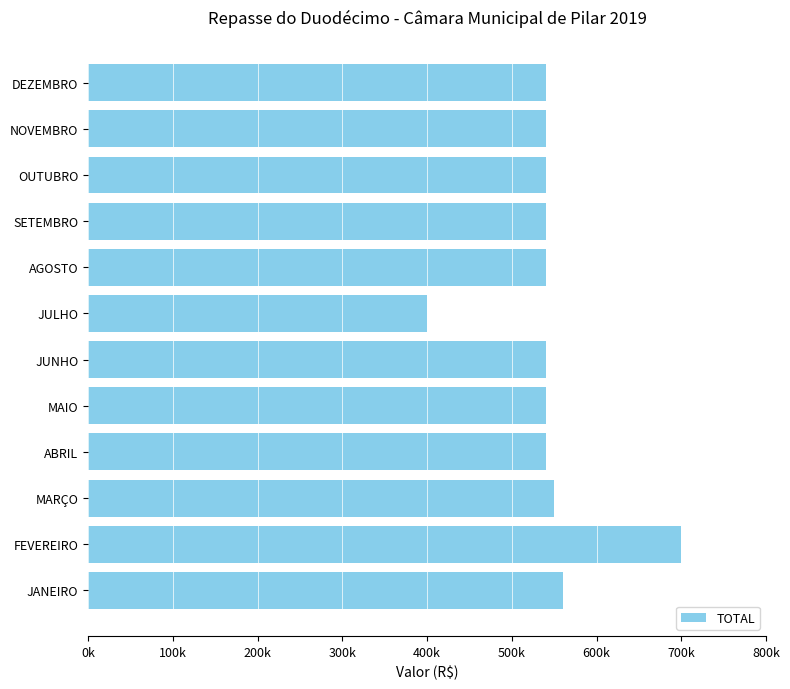

Does the chart contain any negative values?

No